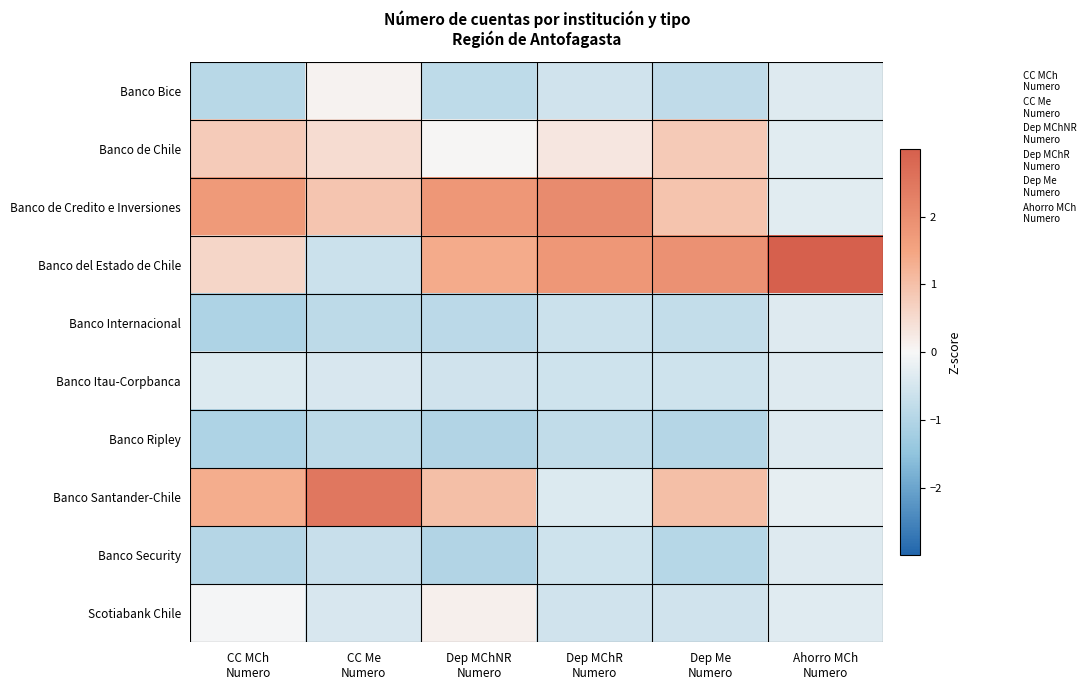

Which series has the largest total across all categories?

Banco del Estado de Chile